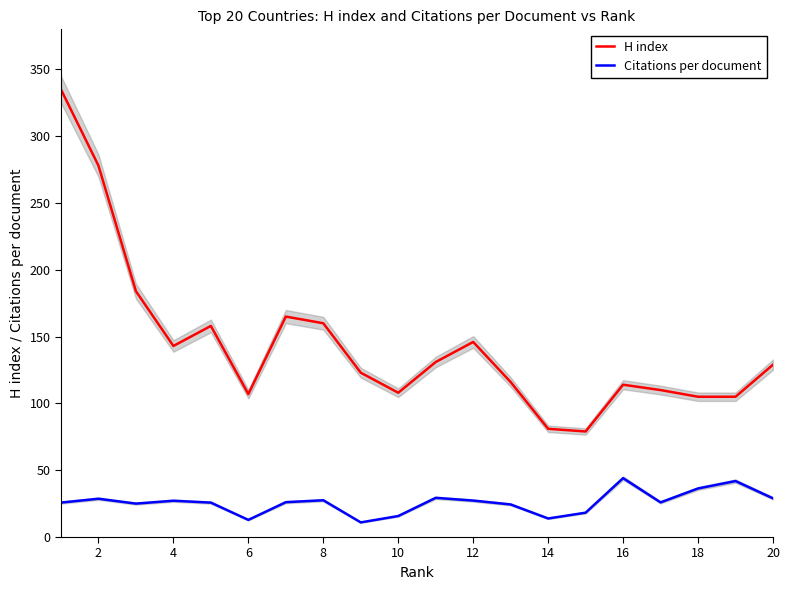

What are all the series names shown in the legend?

H index, Citations per document